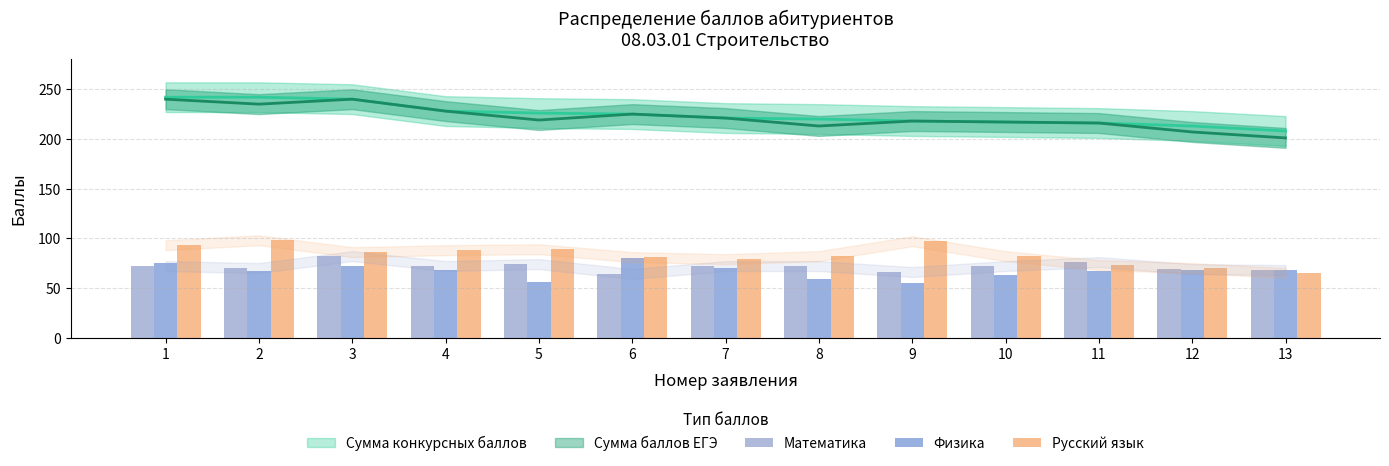

List the labels in order of Русский язык value, smallest first.

13, 12, 11, 7, 6, 8, 10, 3, 4, 5, 1, 9, 2